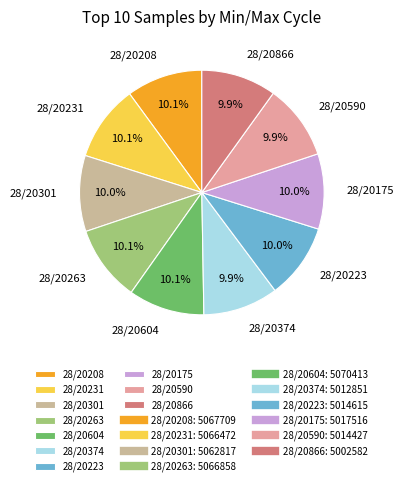

To the nearest percent, what percentage of the pie is 28/20223?

10%